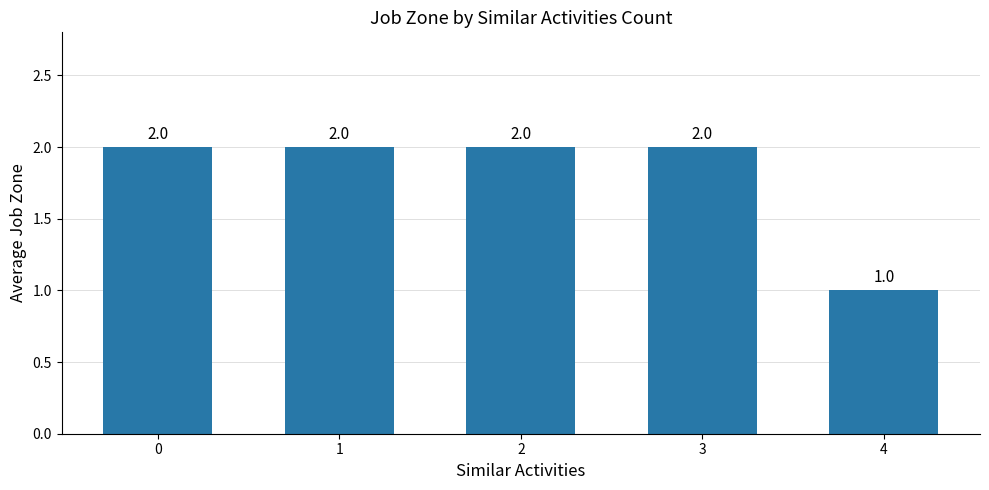

Reading right to left, what are all the values shown in this chart?

4=1	3=2	2=2	1=2	0=2